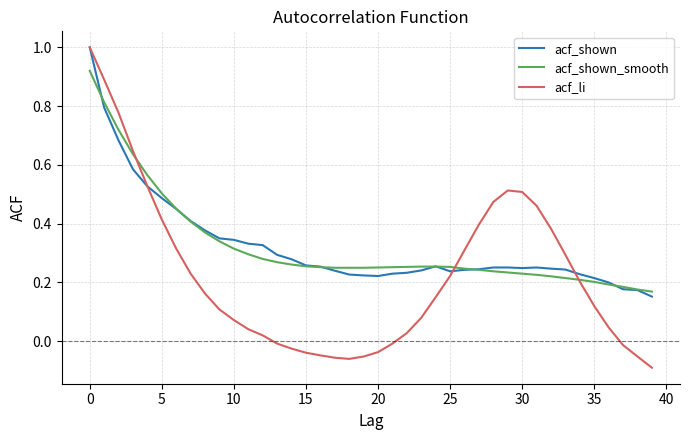

Which series has the largest range (max minus min)?

acf_li